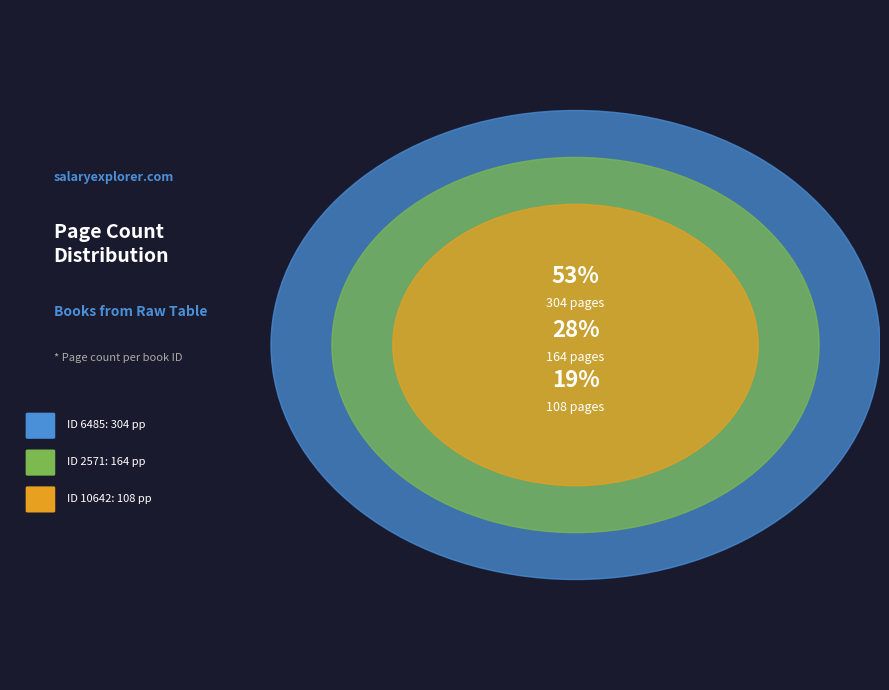

Is it true that 2571 is 28% of the pie?

True